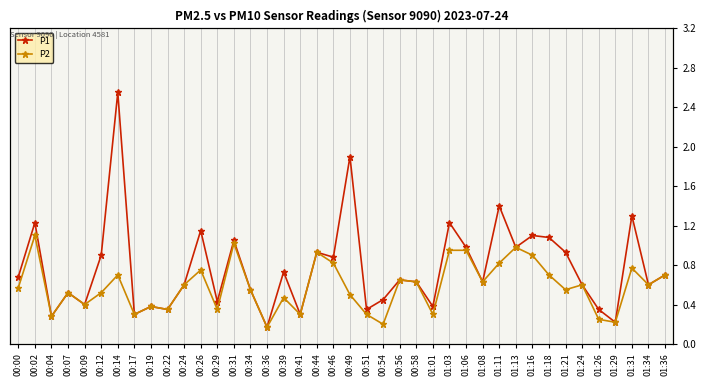

At which category does P2 reach its first local valley?

00:04